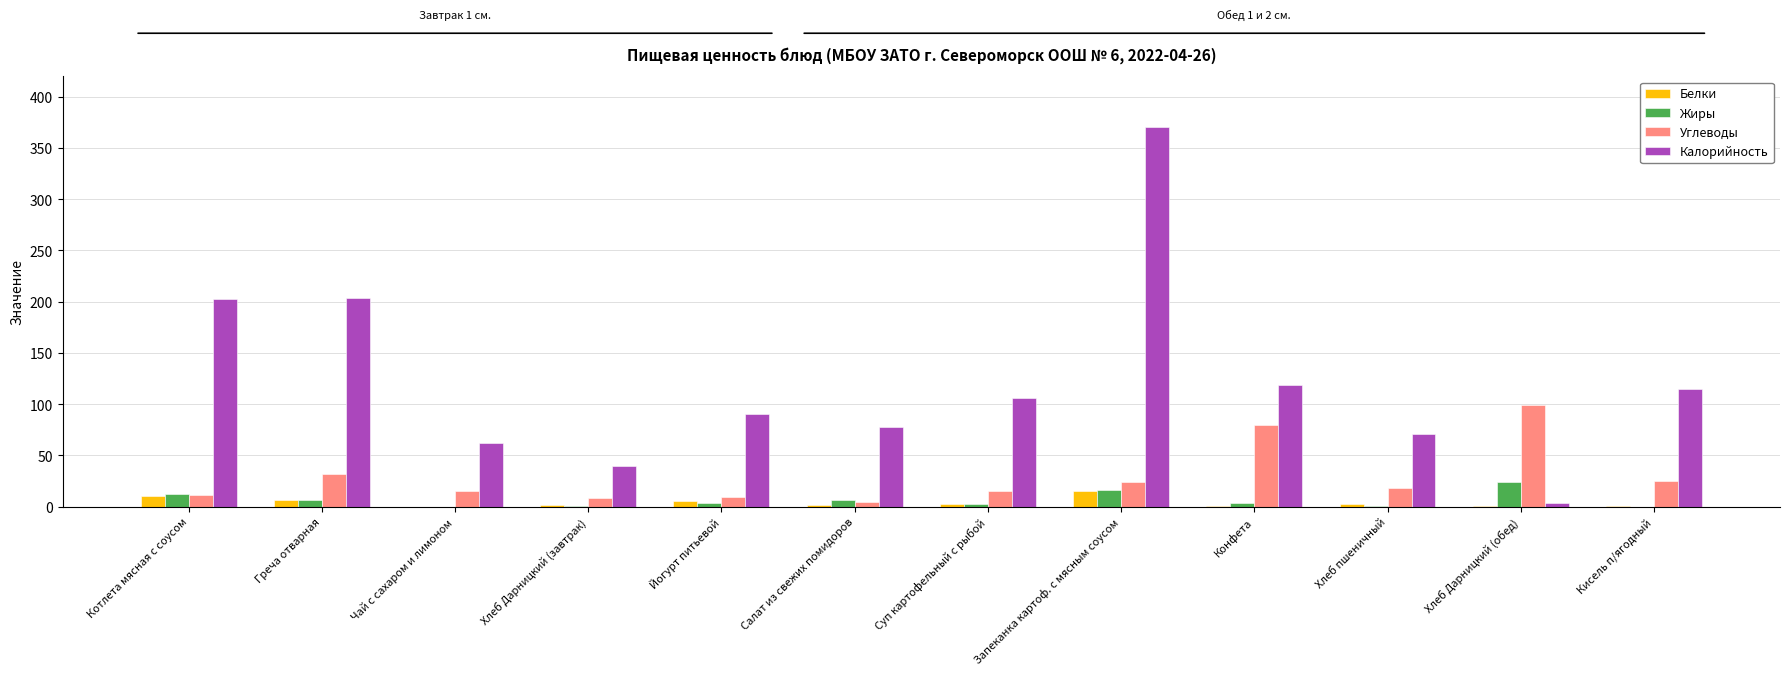

What is the average value of the Жиры series?

6.3